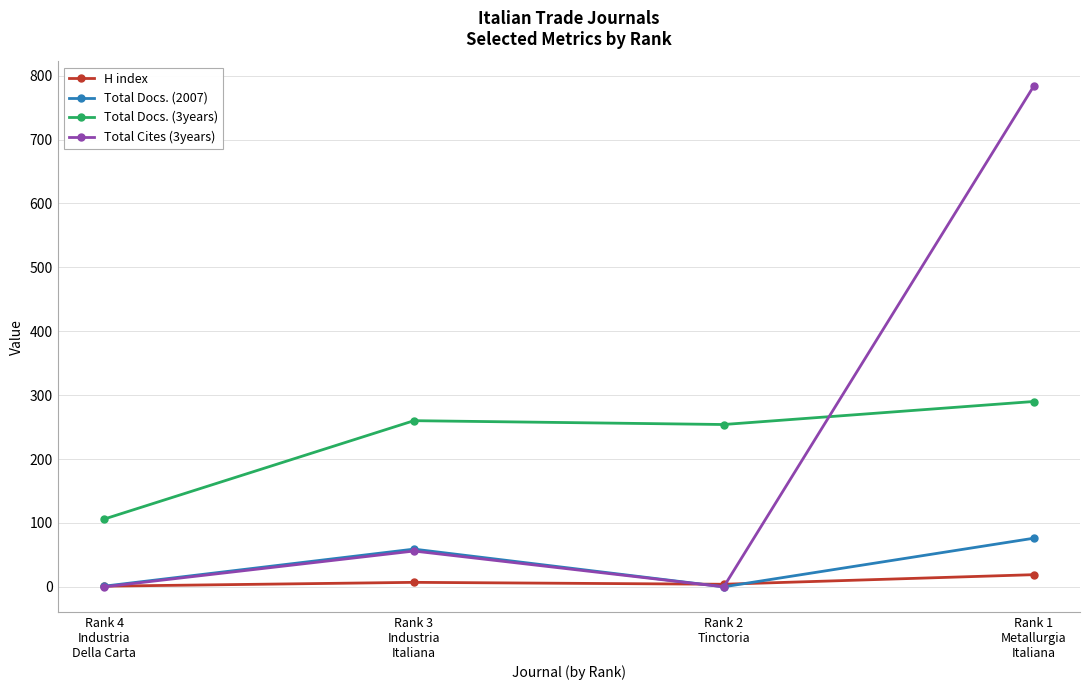

Is this an area chart (filled region under the line)?

No